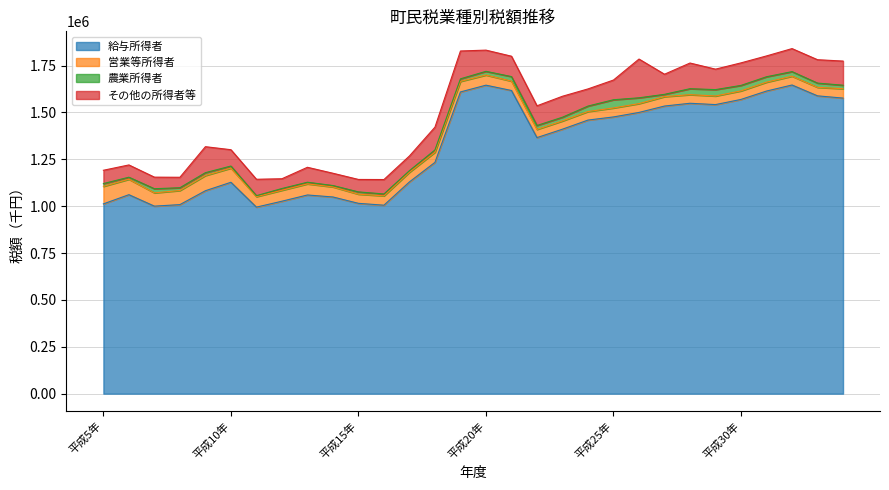

At which label does 農業所得者 first exceed 18604?

平成7年